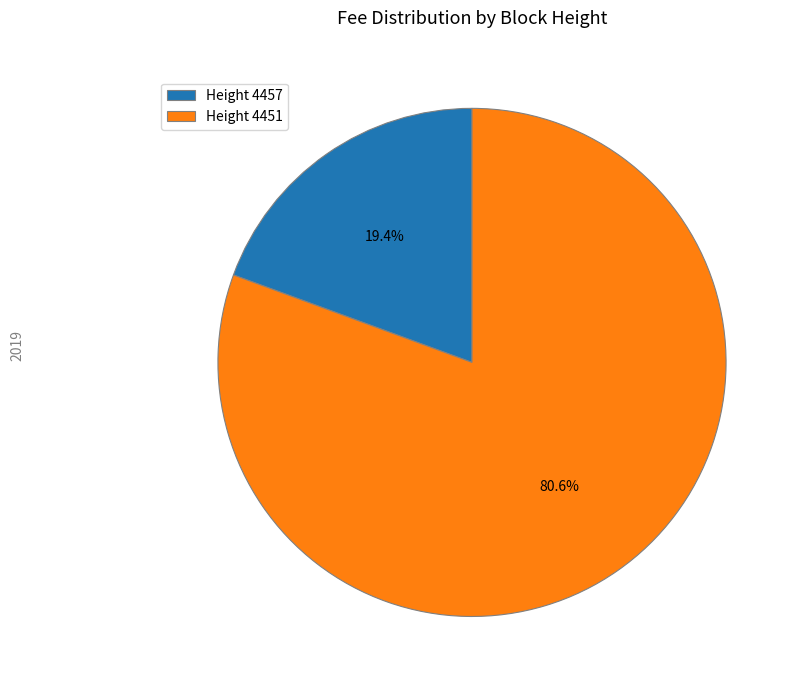

Between Height 4457 and Height 4451, which is larger?

Height 4451